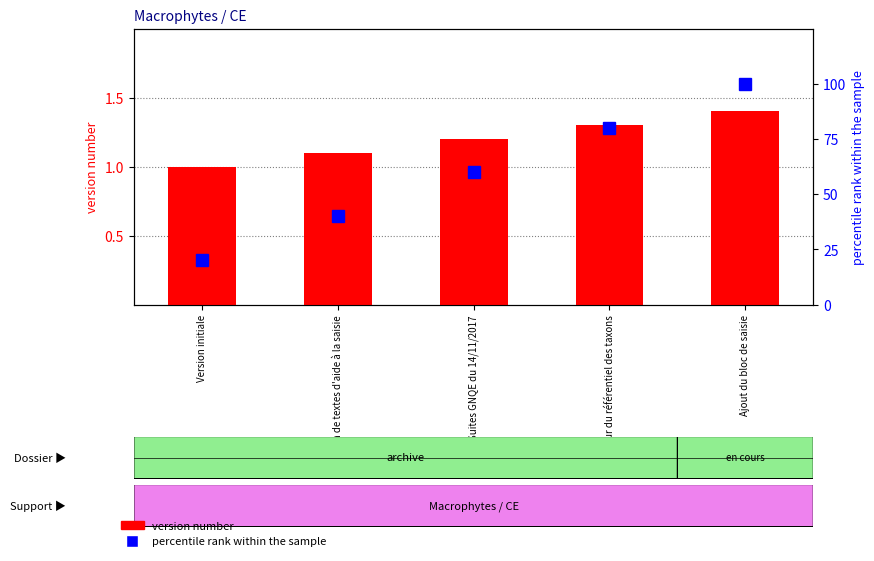

Reading right to left, what are all the values shown in this chart?

version number: Ajout du bloc de saisie=1.4	Mise à jour du référentiel des taxons=1.3	Suites GNQE du 14/11/2017=1.2	Insertion de textes d'aide à la saisie=1.1	Version initiale=1.0
percentile rank within the sample: Ajout du bloc de saisie=100.0	Mise à jour du référentiel des taxons=80.0	Suites GNQE du 14/11/2017=60.0	Insertion de textes d'aide à la saisie=40.0	Version initiale=20.0